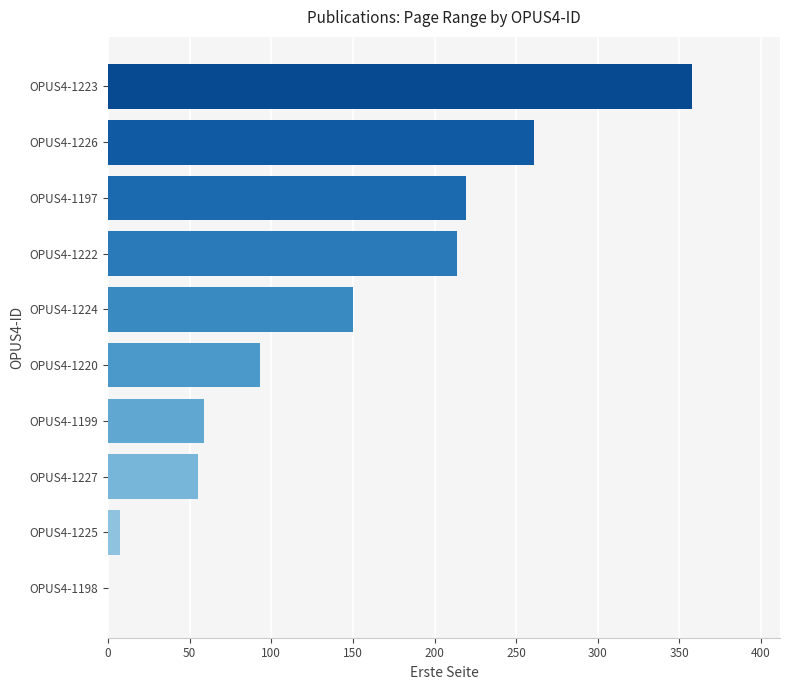

Are the bars horizontal?

Yes